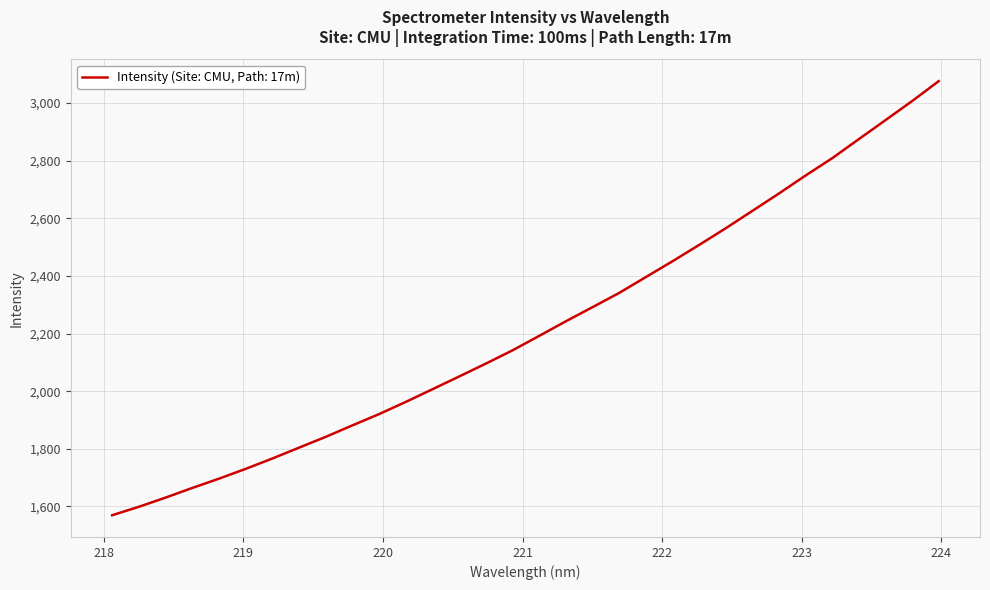

What is the greatest value displayed?

3076.2